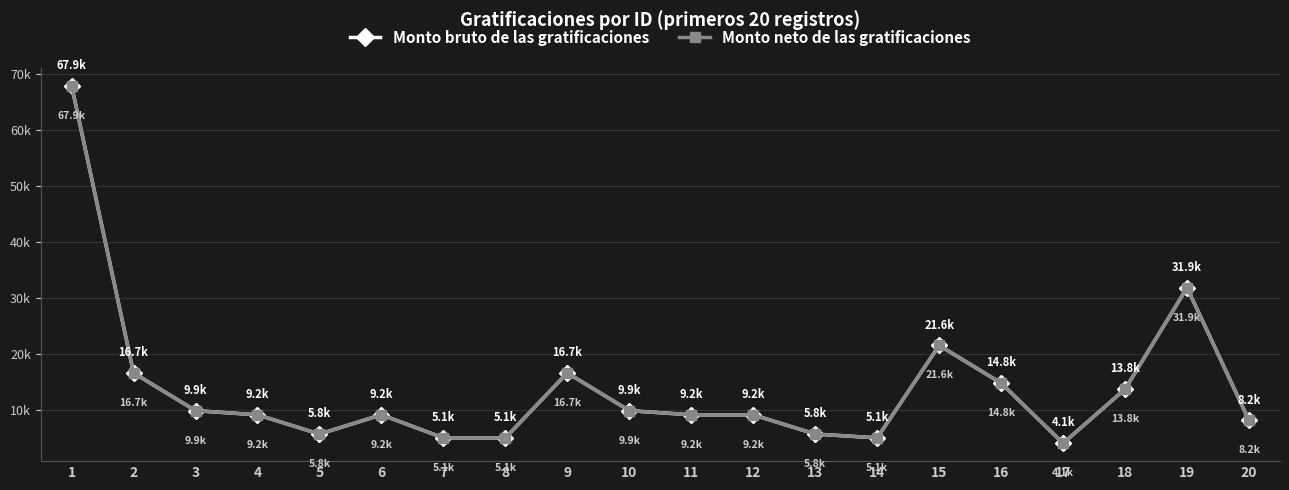

Is this an area chart (filled region under the line)?

No